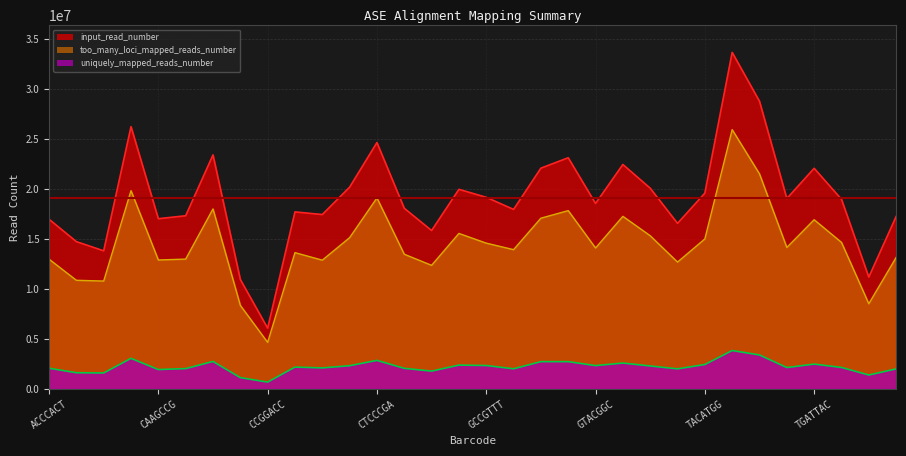

What are all the series names shown in the legend?

input_read_number, too_many_loci_mapped_reads_number, uniquely_mapped_reads_number